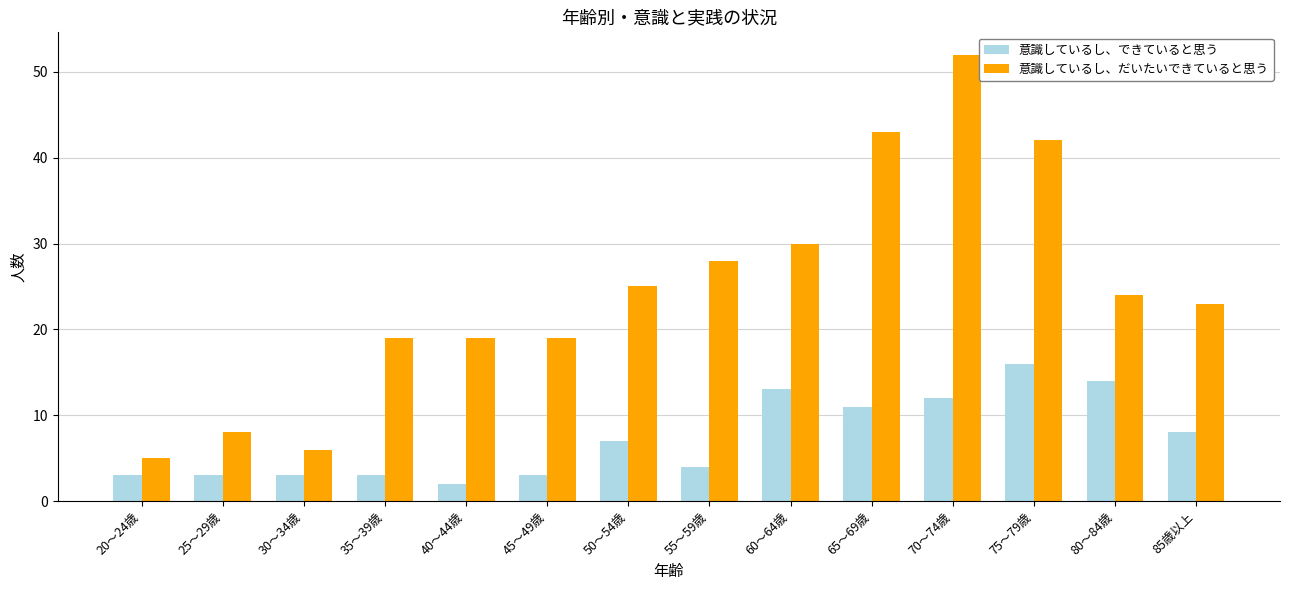

What is the label of the 7th bar from the right?

55～59歳